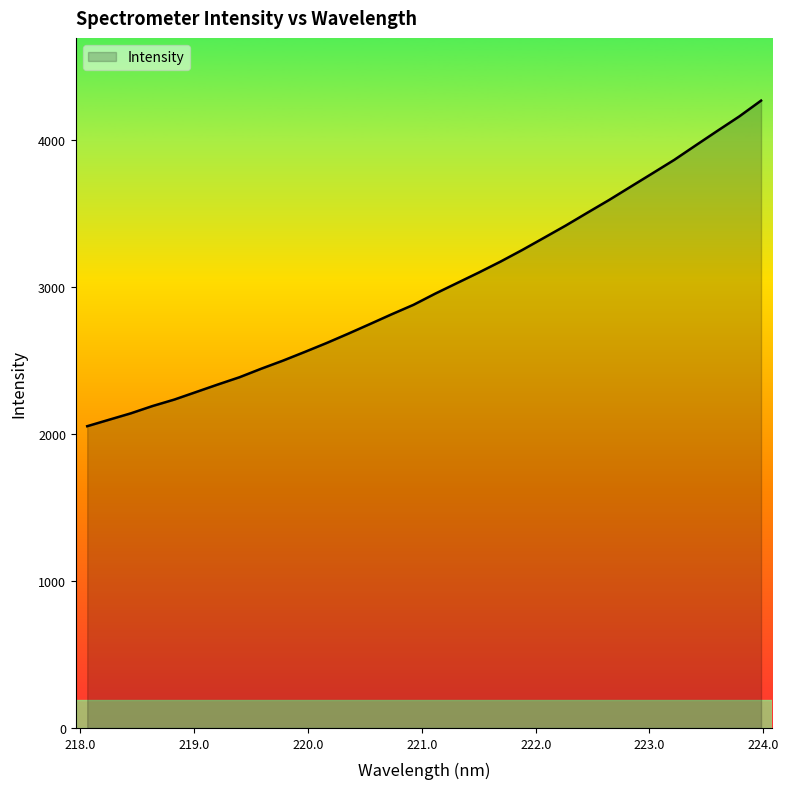

What is the smallest value displayed?

2053.0